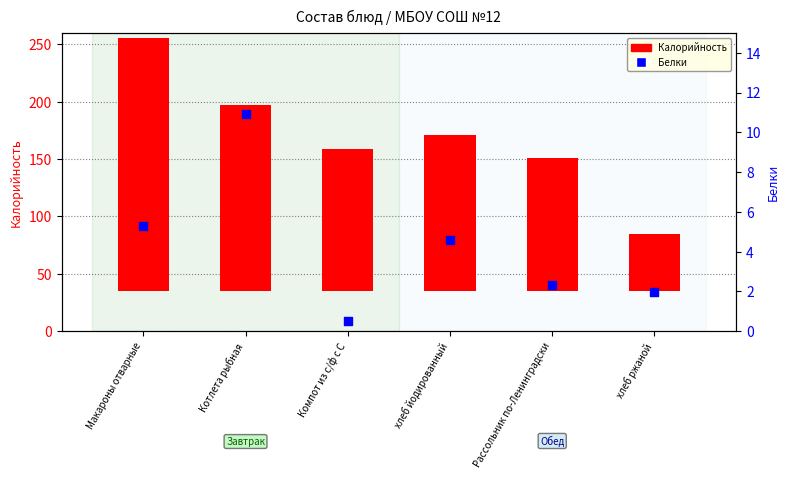

Is the value of Белки at Компот из с/ф с С greater than the value of Калорийность at Рассольник по-Ленинградски?

No